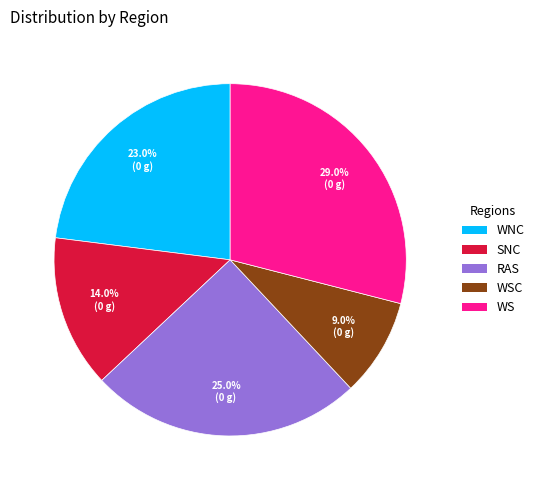

Is there any slice that represents more than half of the pie?

No